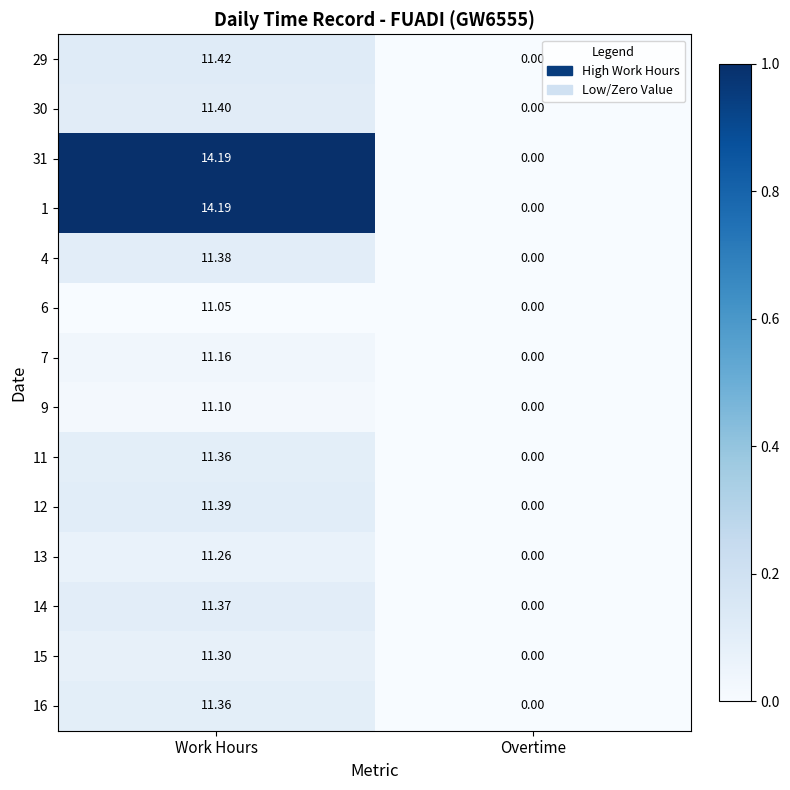

Is the value of 16 at Work Hours greater than the value of 9 at Work Hours?

Yes